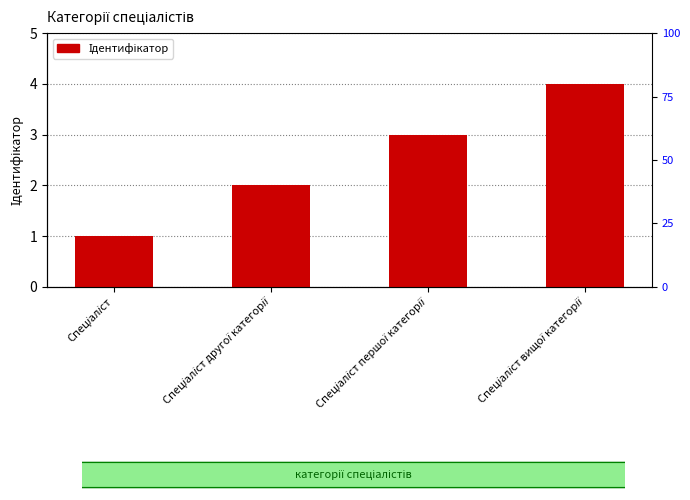

What is the difference between the values at Спеціаліст другої категорії and Спеціаліст першої категорії?

1